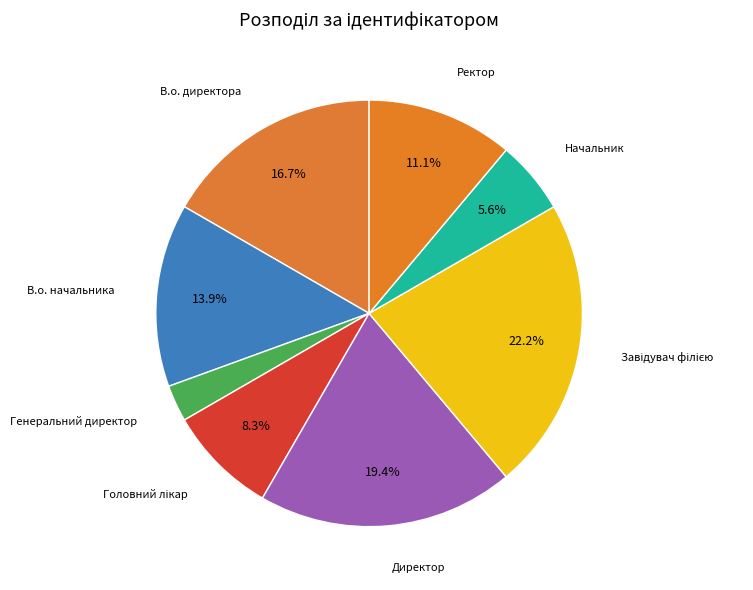

Is there any slice that represents more than half of the pie?

No